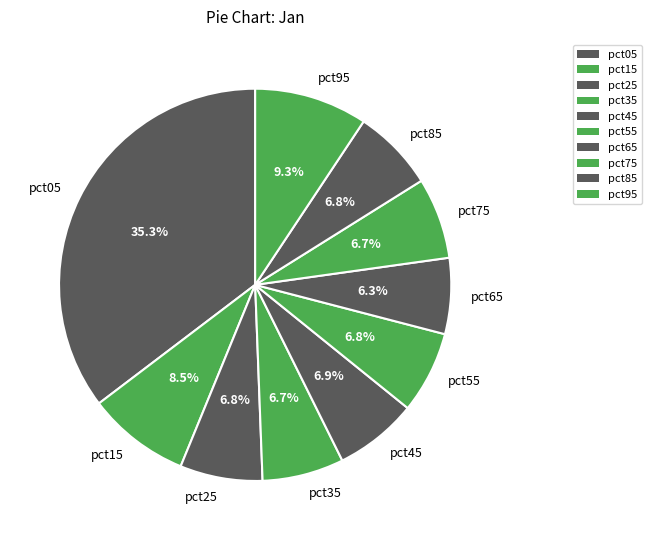

What is the largest slice in the pie chart?

pct05